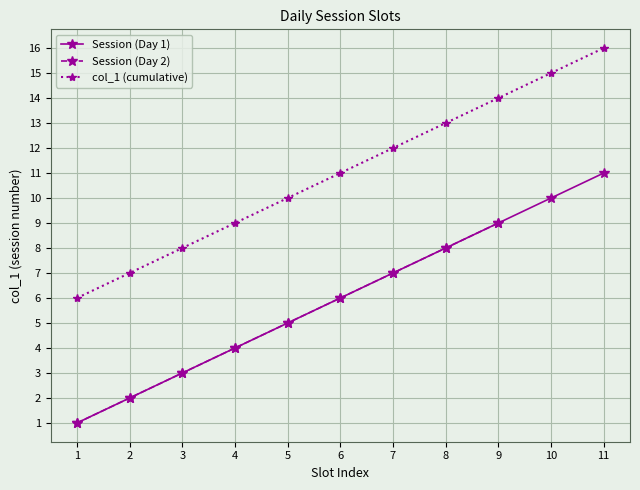

The value of col_1 (cumulative) at 1 is 6. True or false?

True